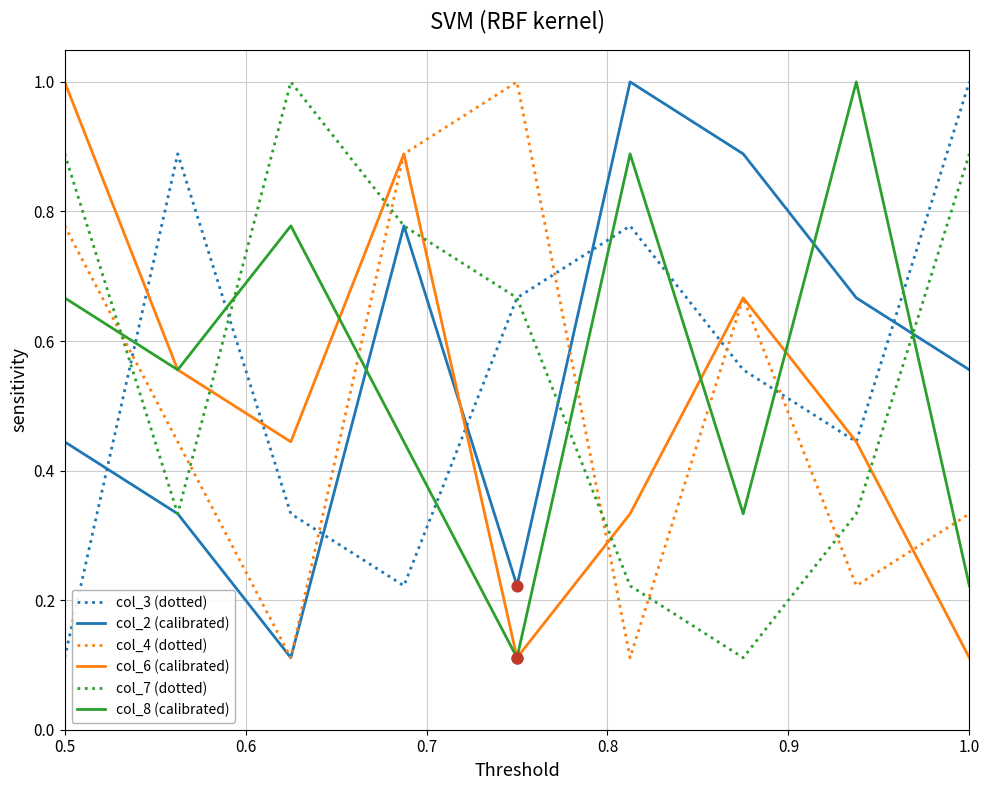

True or false: col_3 (dotted) and col_4 (dotted) intersect in this chart.

True